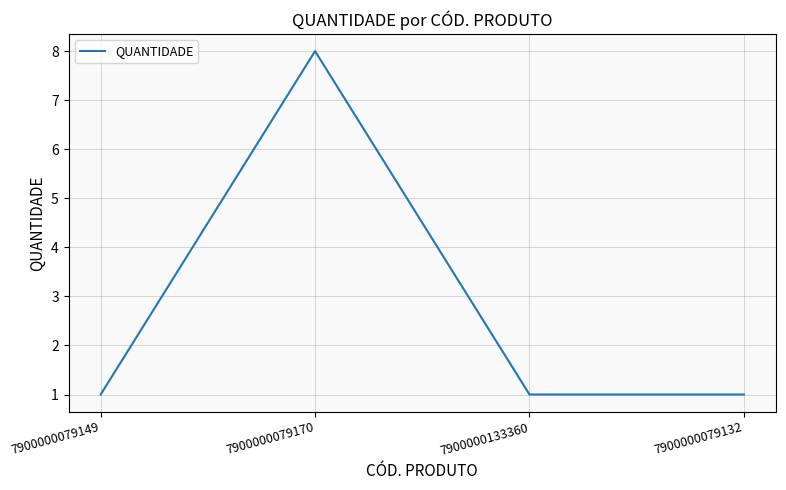

Reading left to right, what are all the values shown in this chart?

7900000079149=1	7900000079170=8	7900000133360=1	7900000079132=1